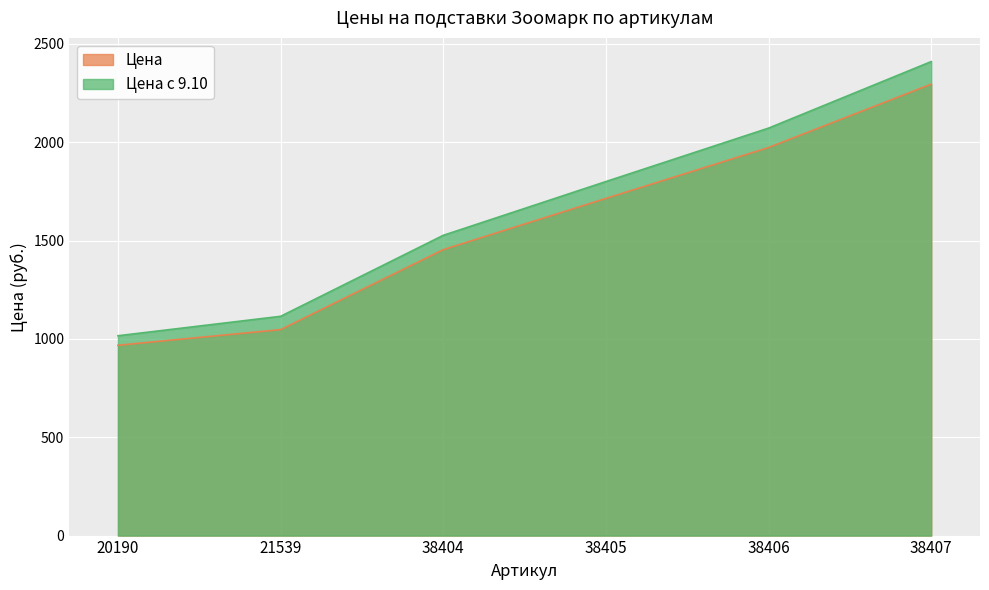

Reading left to right, list all the values displayed in this chart.

Цена: 20190=967.8	21539=1047.5	38404=1454.1	38405=1714.6	38406=1973.3	38407=2295.6
Цена с 9.10: 20190=1016.2	21539=1115.0	38404=1526.8	38405=1800.3	38406=2072.0	38407=2410.3